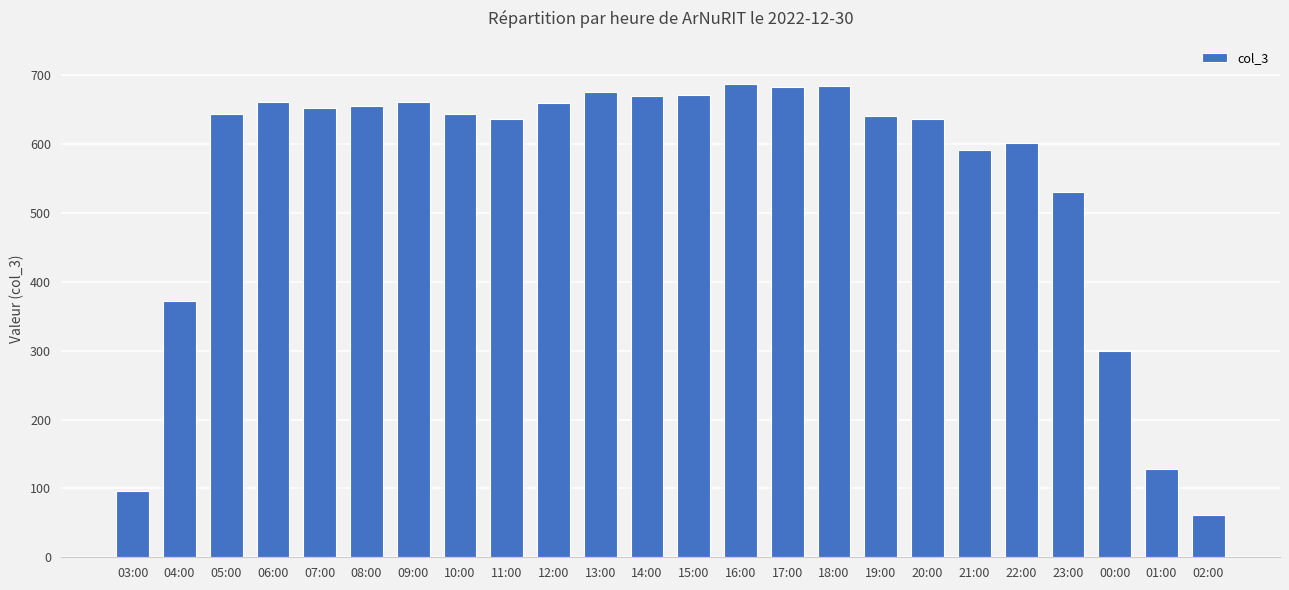

How many bars are there in total?

24